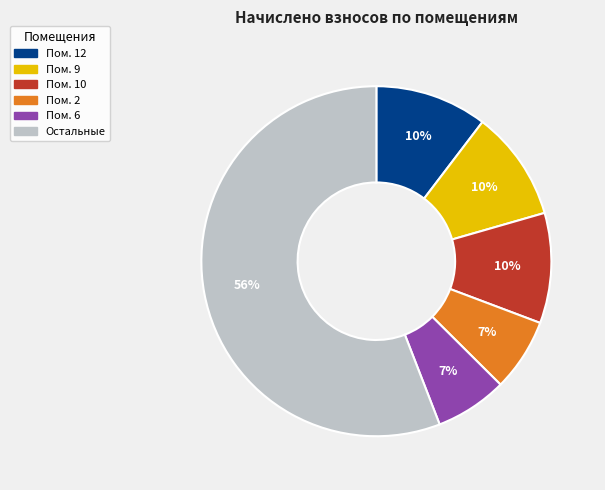

To the nearest percent, what is the average slice percentage?

17%